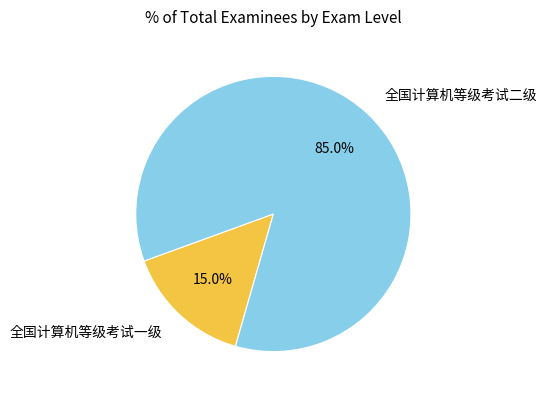

Approximately how many times larger is the value at 全国计算机等级考试一级 compared to 全国计算机等级考试二级?

0.2